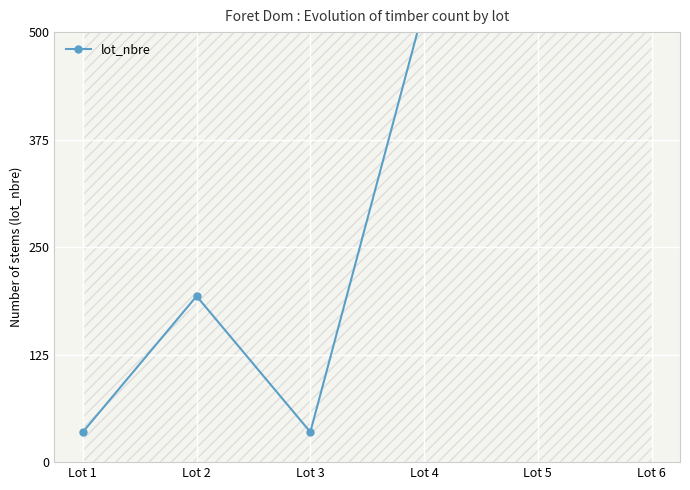

List the labels in order of value, largest first.

Lot 5, Lot 6, Lot 4, Lot 2, Lot 1, Lot 3